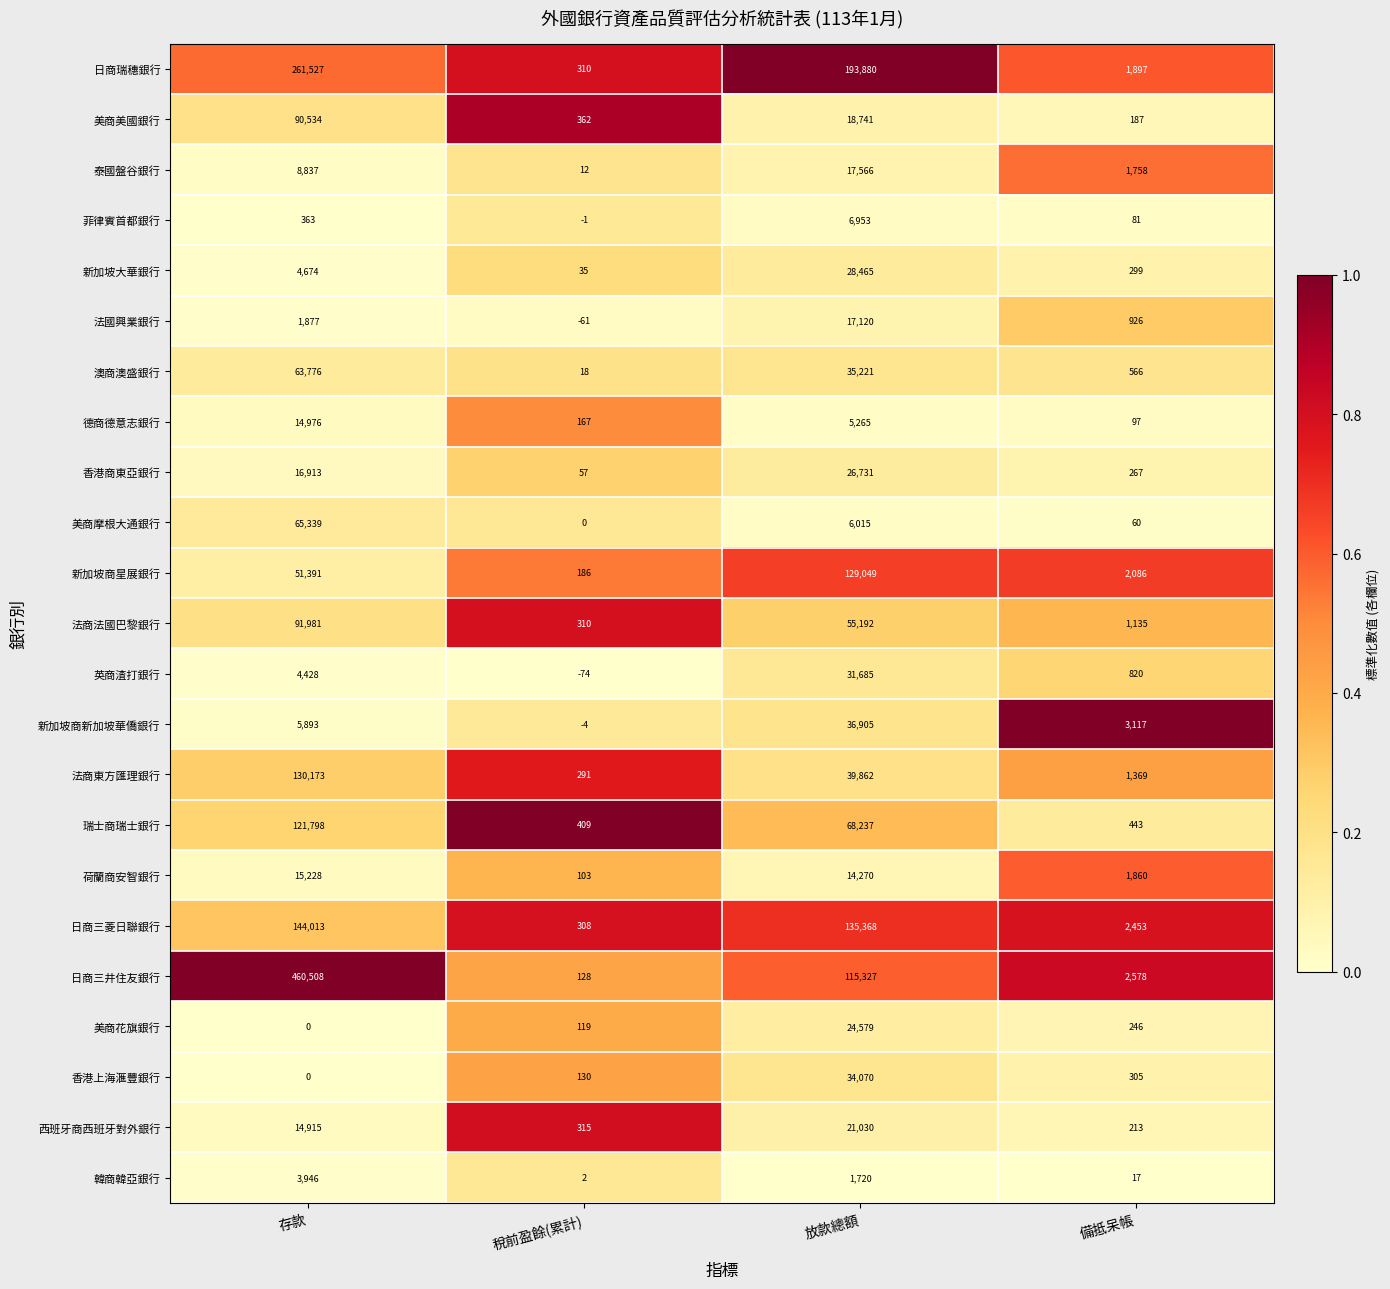

Is the value of 美商花旗銀行 at 放款總額 greater than the value of 澳商澳盛銀行 at 稅前盈餘(累計)?

Yes